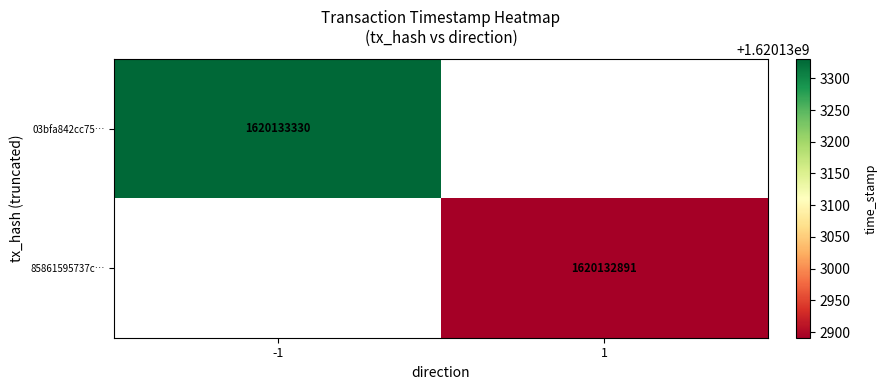

Is it true that 85861595737c… equals 2778447854 at 1?

False